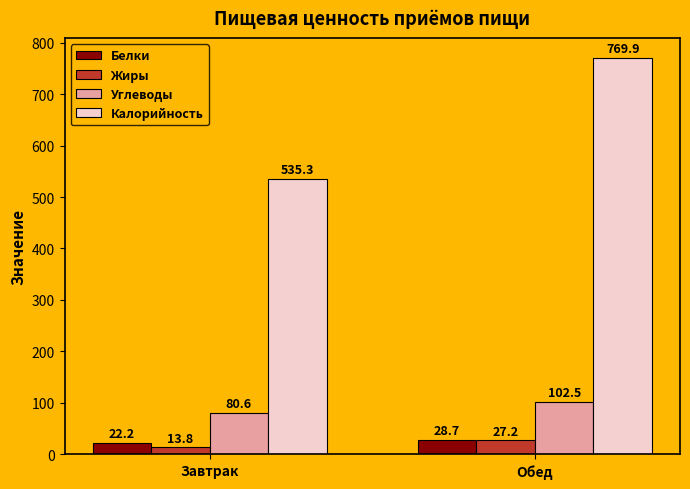

What is the difference between the Калорийность values at Завтрак and Обед?

234.6